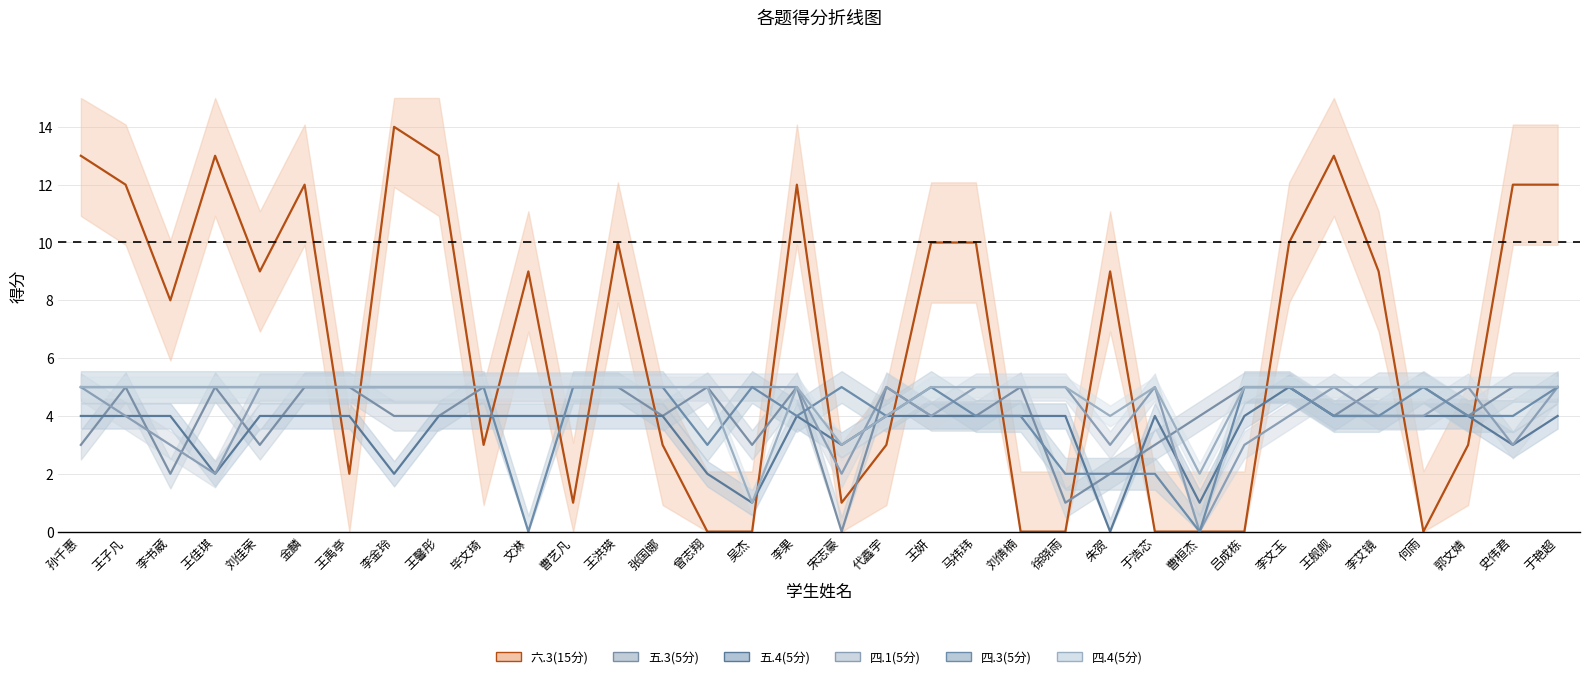

What is the difference between the maximum and second lowest values in the 六.3(15分) series?

14